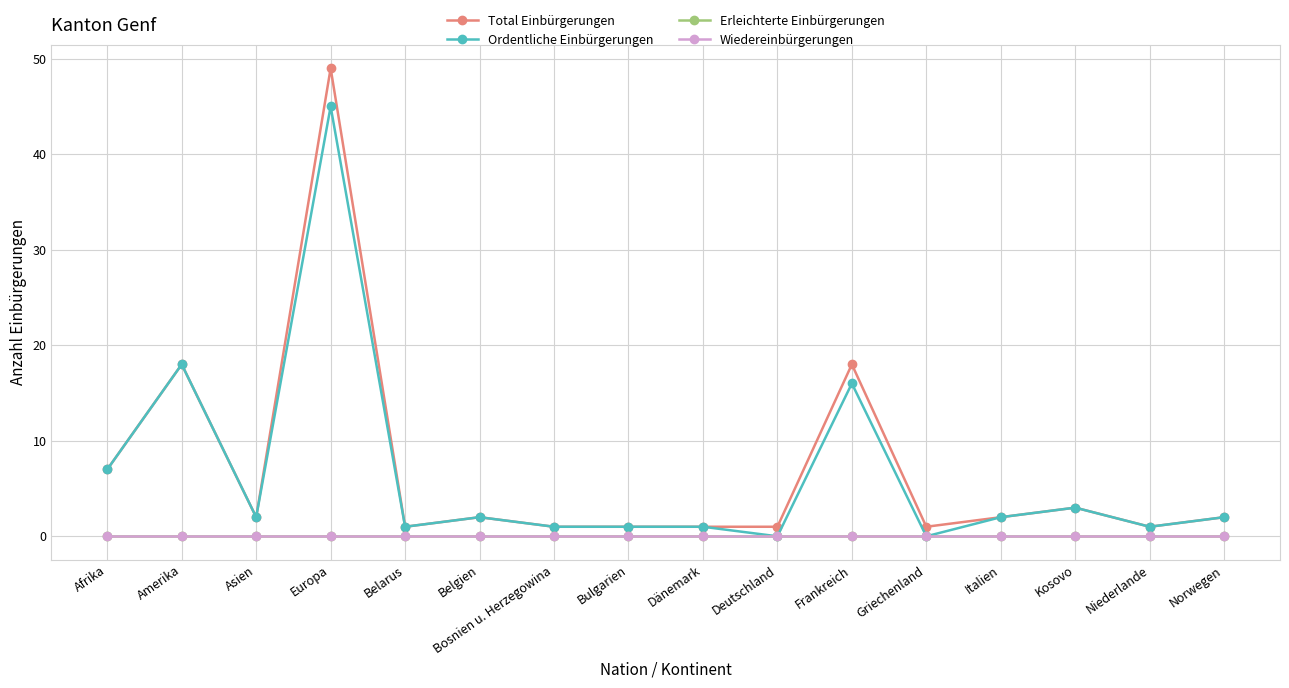

Does the chart have visible grid lines?

Yes